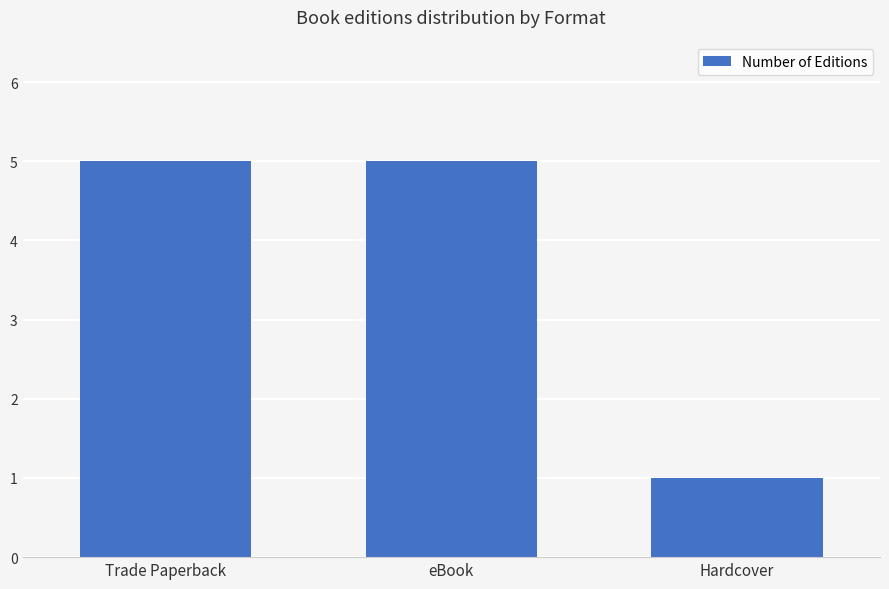

How many data points does each series have?

3